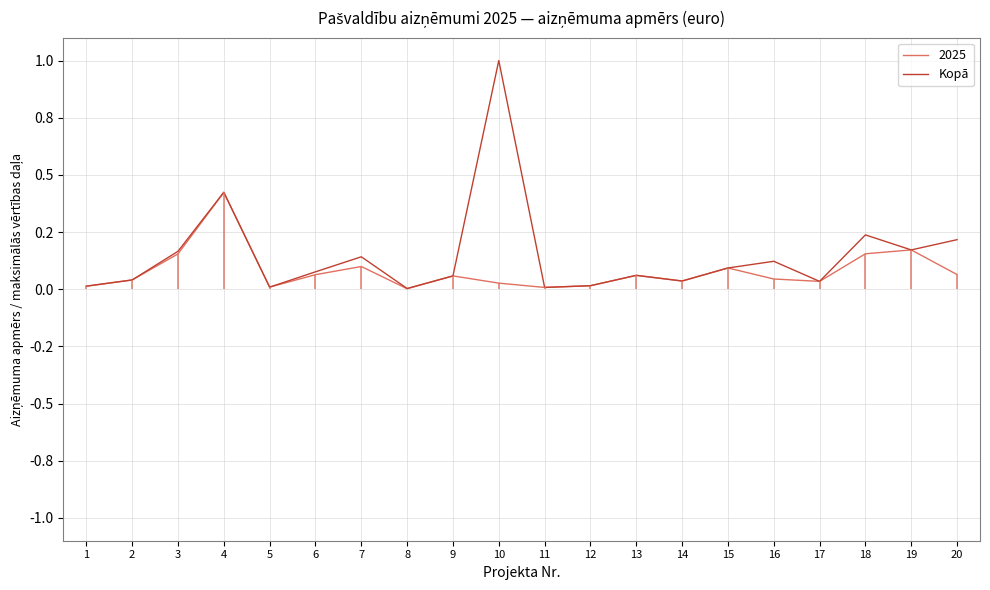

Which has a higher value, 9 or 8?

9